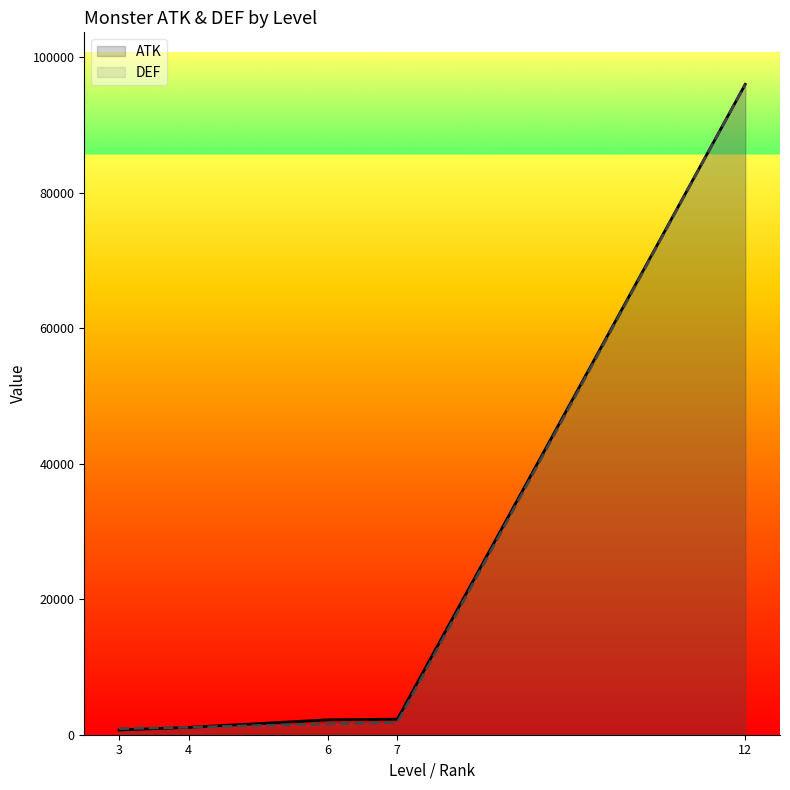

Reading right to left, extract all data points from this chart.

ATK: 12=96000.0	7=2300.0	6=2200.0	4=1084.6	3=700.0
DEF: 12=96000.0	7=1800.0	6=1600.0	4=1100.0	3=900.0